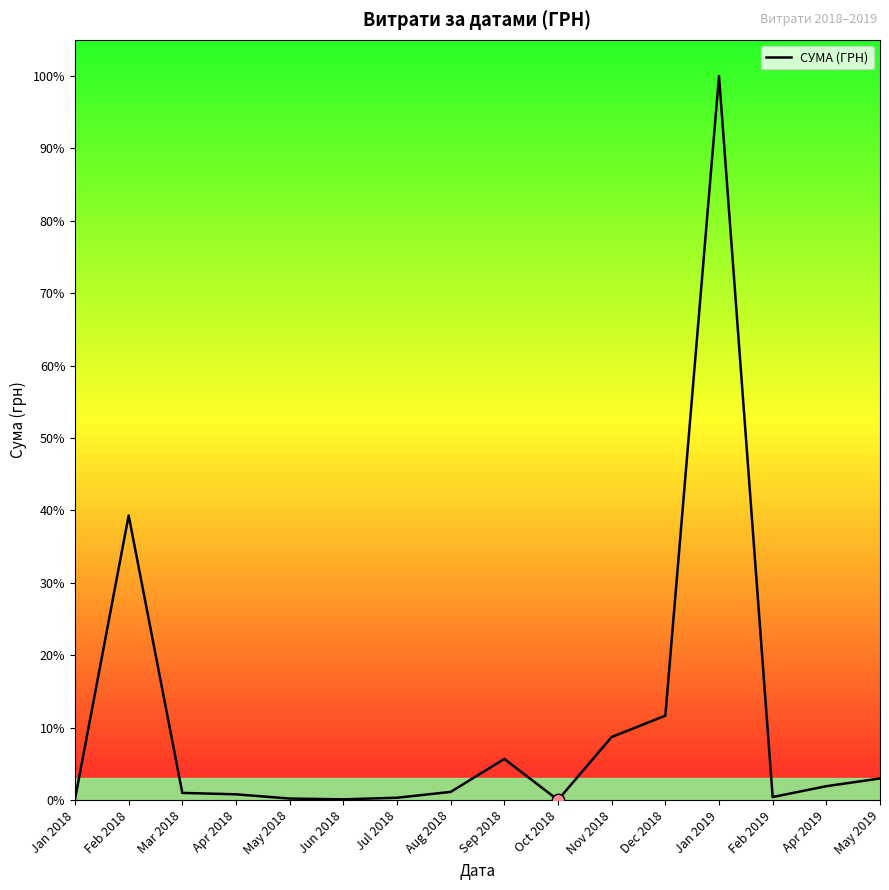

Between Mar 2018 and Feb 2018, which is larger?

Feb 2018